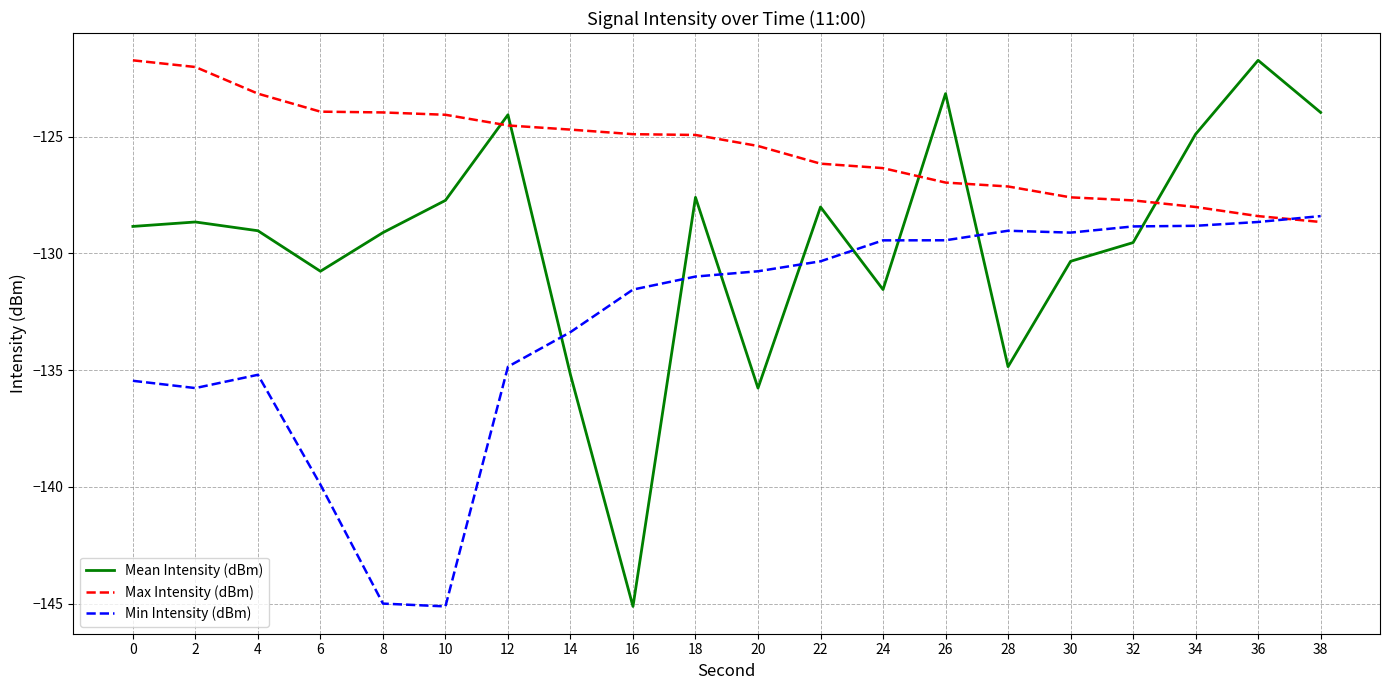

Which series has the largest total across all categories?

Max Intensity (dBm)